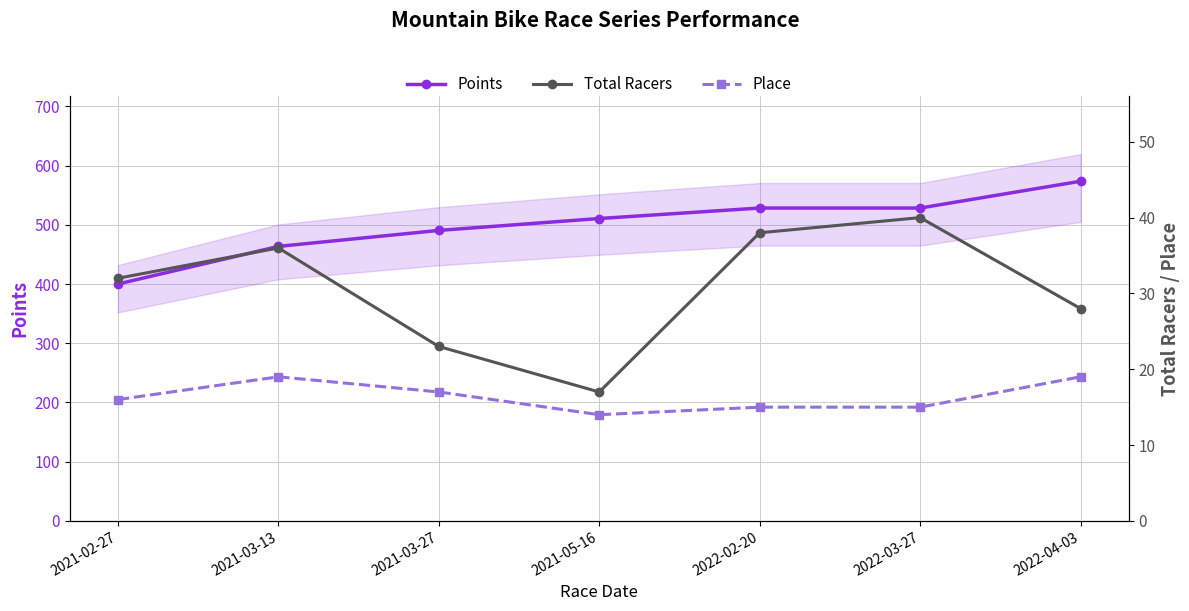

Reading left to right, what are all the values shown in this chart?

Points: 400.0	463.5	490.5	510.6	528.3	528.3	573.6
Total Racers: 32.0	36.0	23.0	17.0	38.0	40.0	28.0
Place: 16.0	19.0	17.0	14.0	15.0	15.0	19.0